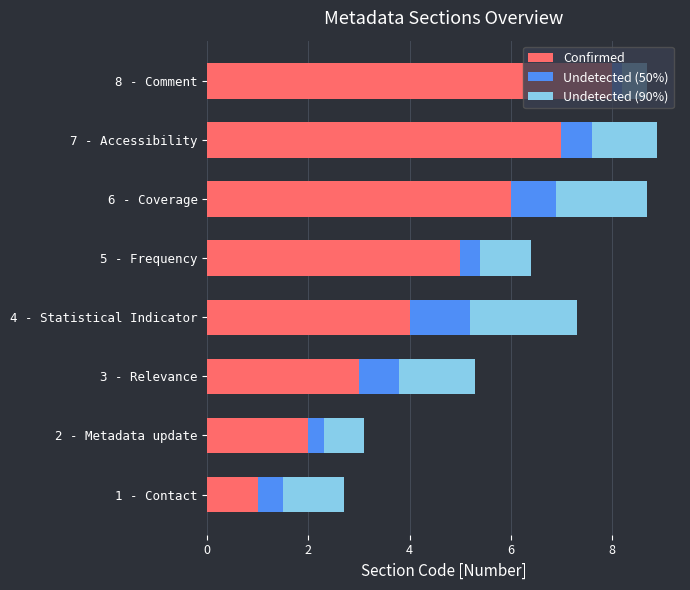

Which category has the highest value in the Confirmed series?

8 - Comment